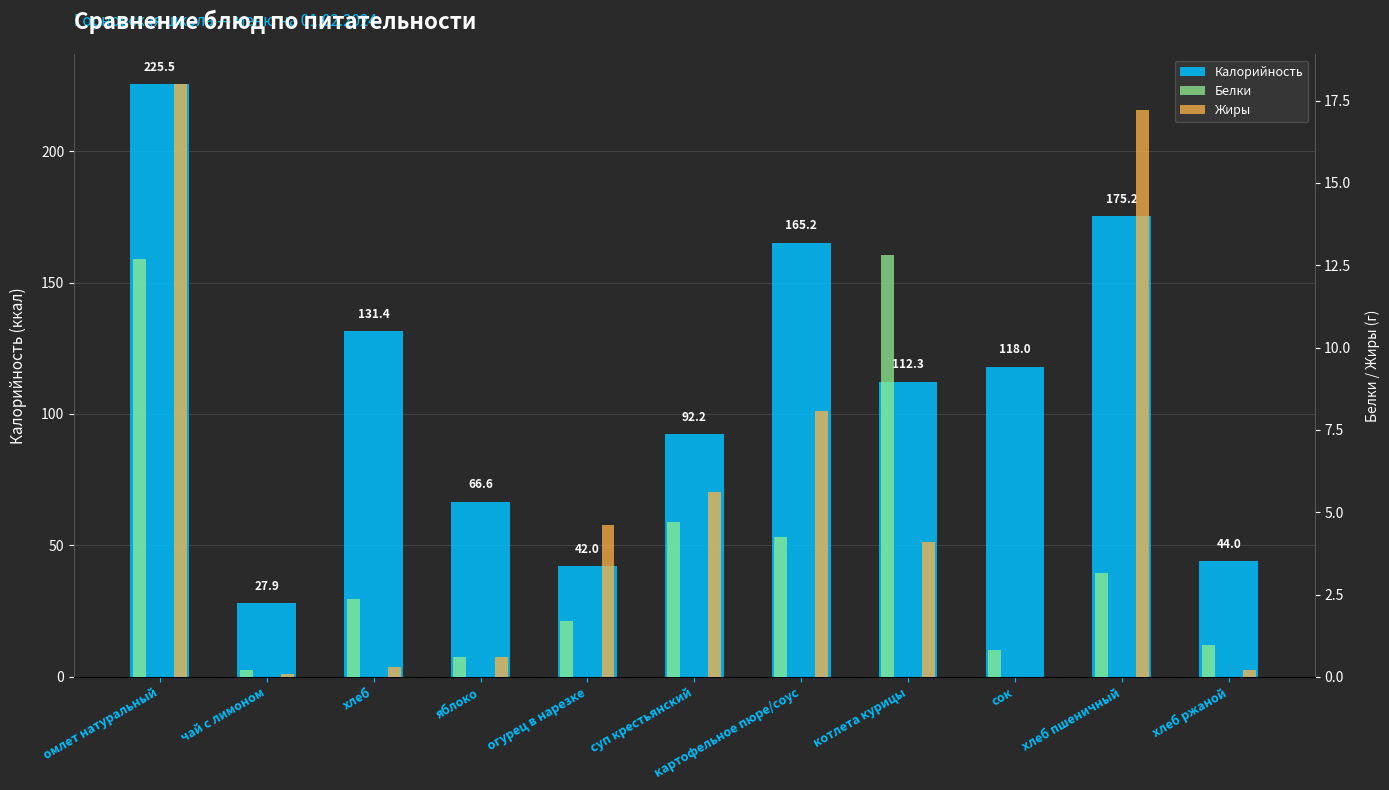

Read the Белки value at сок.

0.8